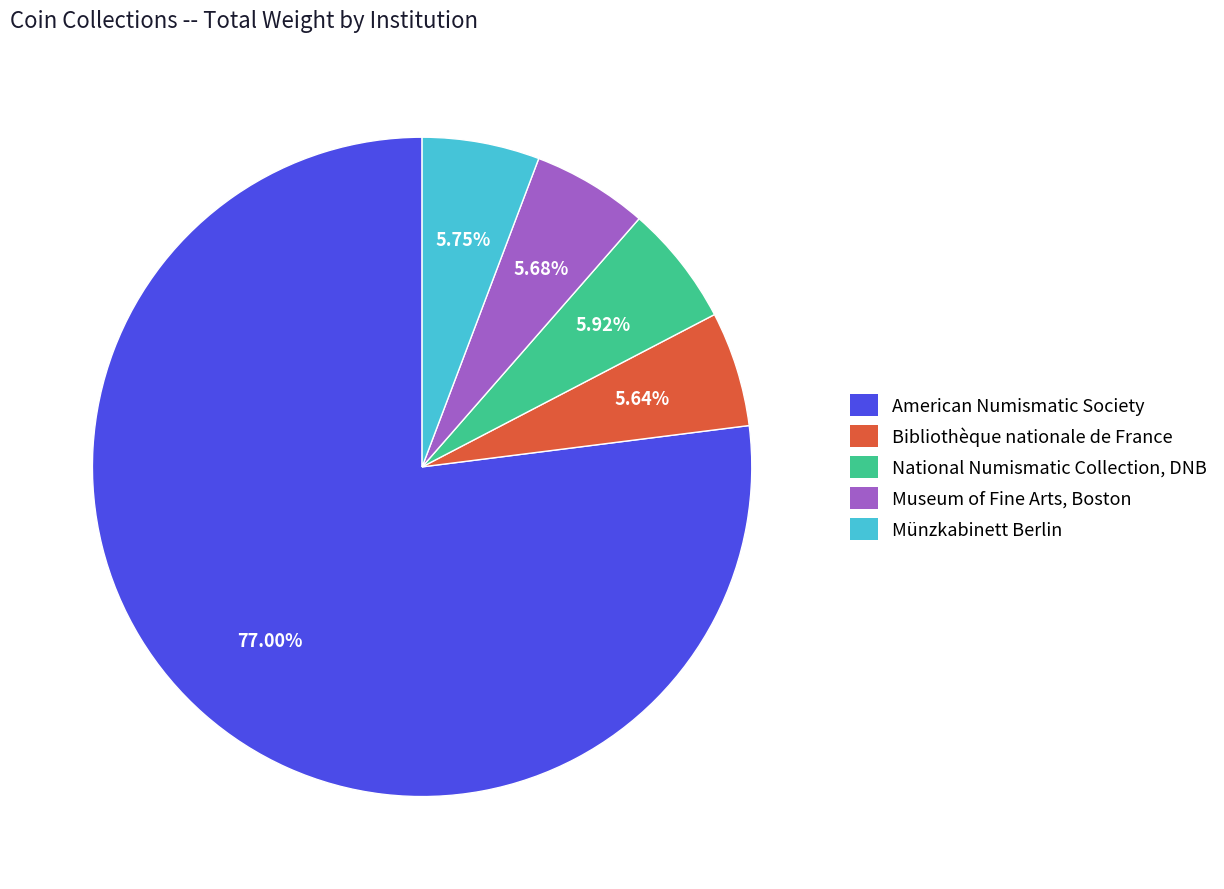

Is there any slice that represents more than half of the pie?

Yes